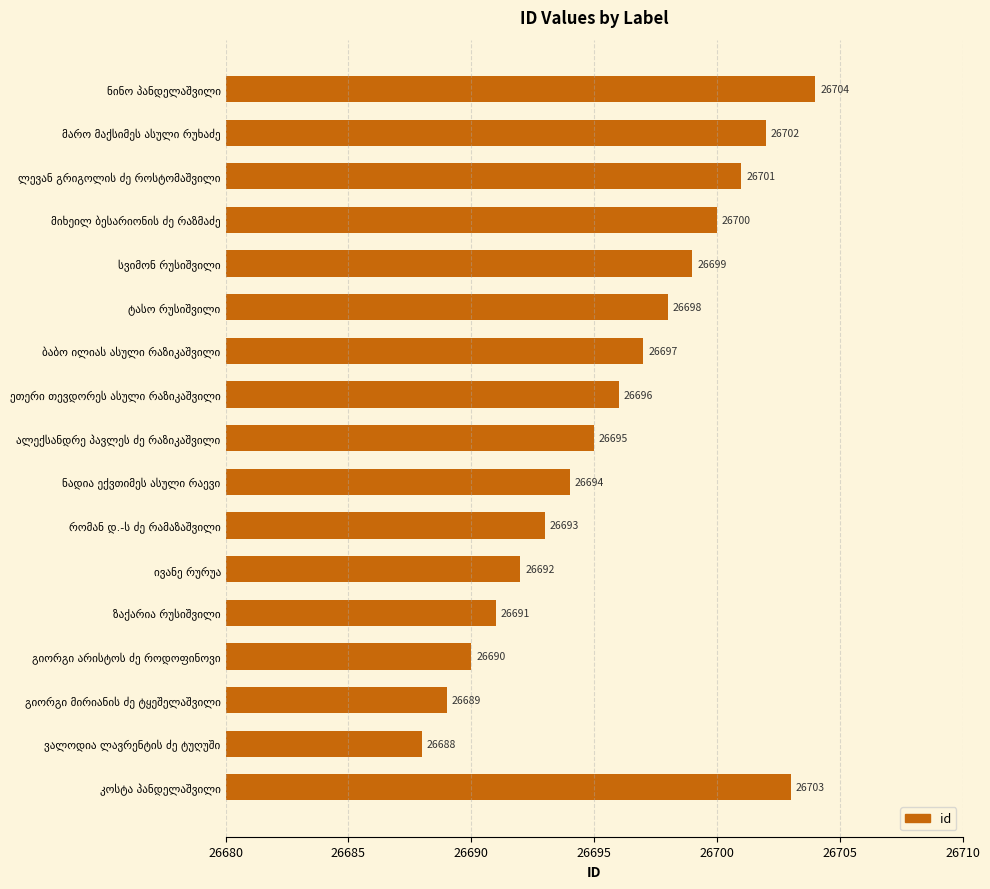

What is the maximum value shown in the chart?

26704